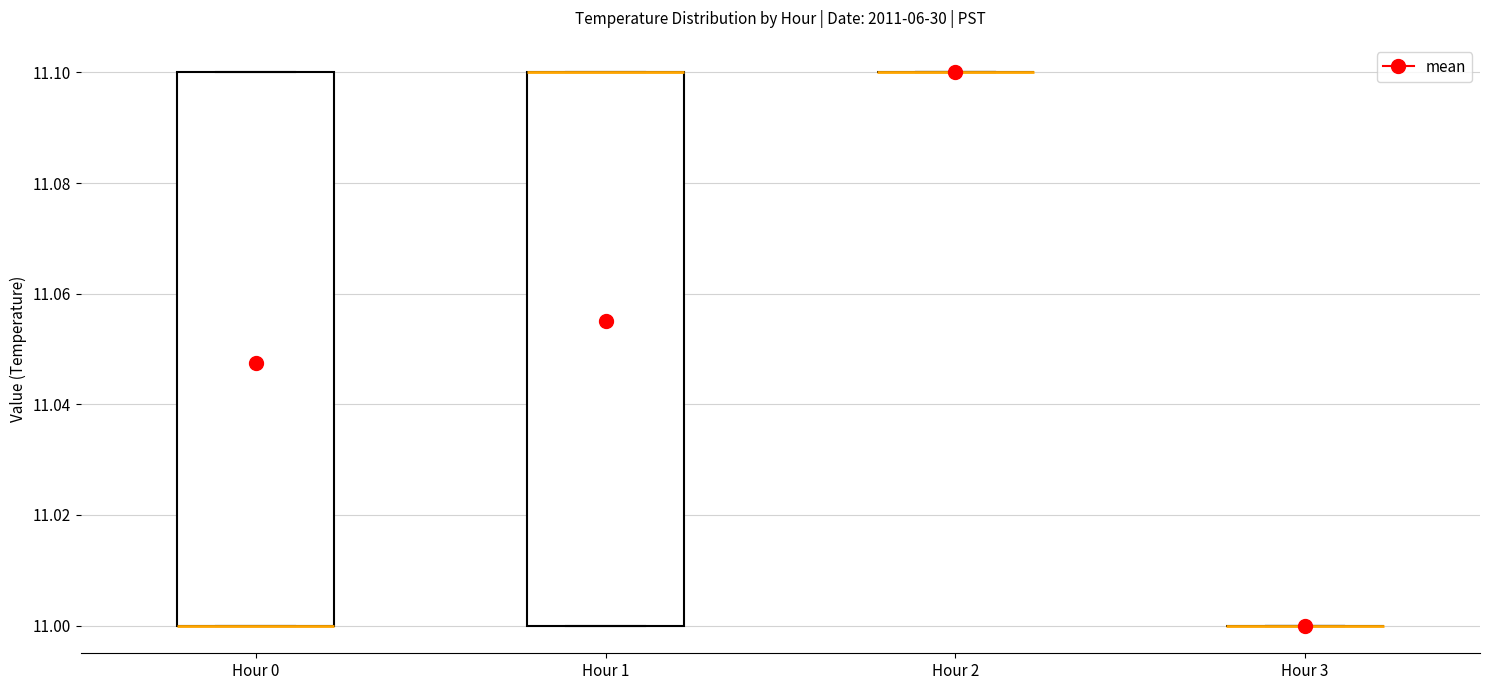

Reading left to right, transcribe this box plot: for each box, give where its median line is, the range the box spans, and where its two whiskers end, as read against the y-axis. The values are not printed on the chart, so give them approximately, as read against the axis.

Hour 0: median 11.0 (drawn on the box's lower edge), box 11.0 to 11.1, whiskers 11.0 to 11.1
Hour 1: median 11.1 (drawn on the box's upper edge), box 11.0 to 11.1, whiskers 11.0 to 11.1
Hour 2: box collapsed to a line at 11.1, whiskers 11.1 to 11.1
Hour 3: box collapsed to a line at 11.0, whiskers 11.0 to 11.0